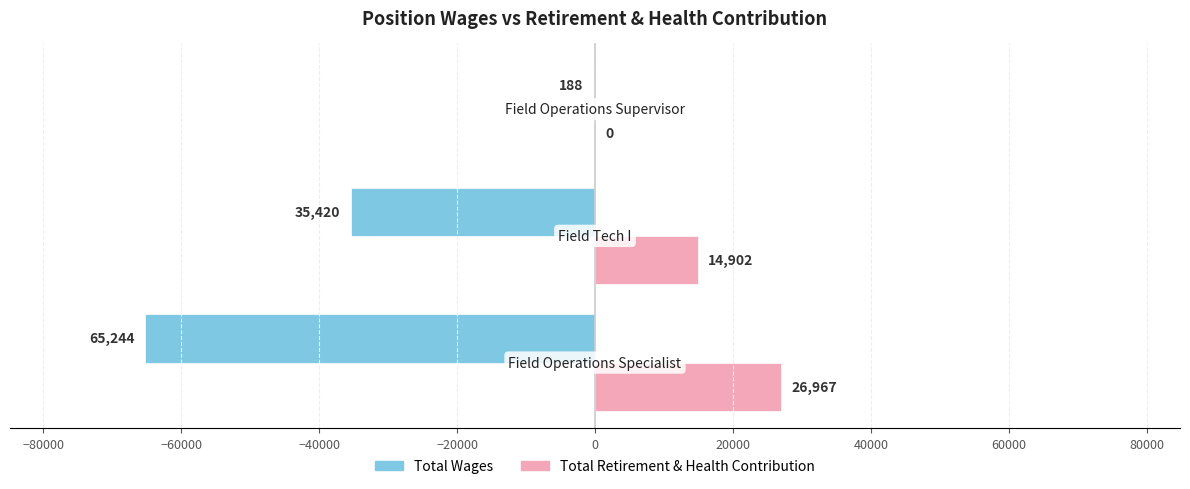

What is the maximum value for Total Retirement & Health Contribution?

26967